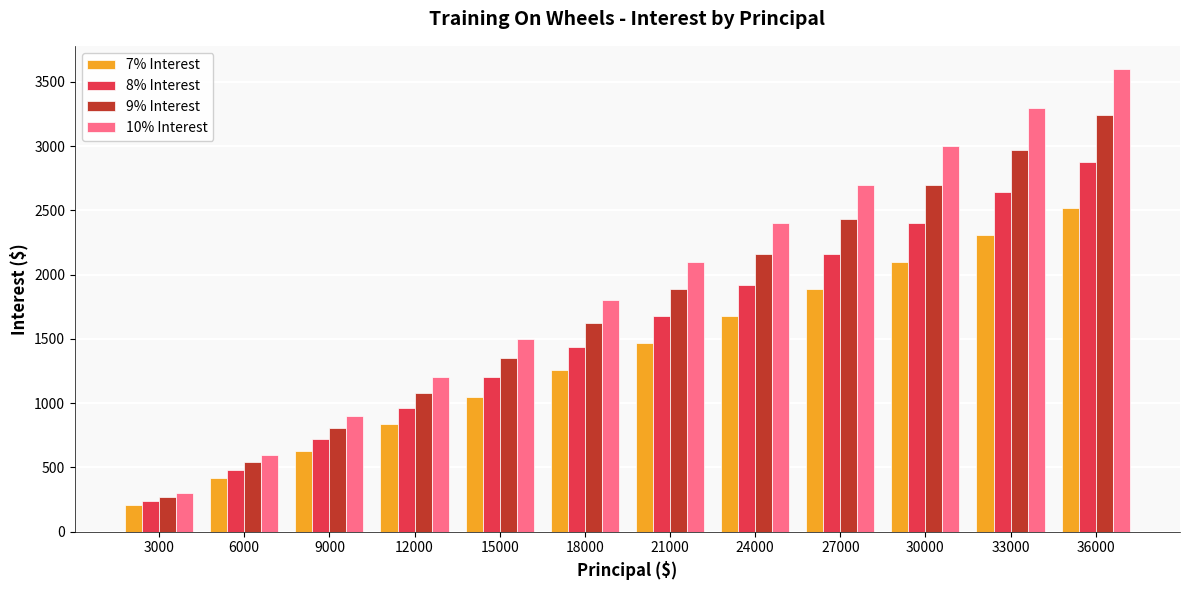

What is the sum of all 9% Interest values?

21060